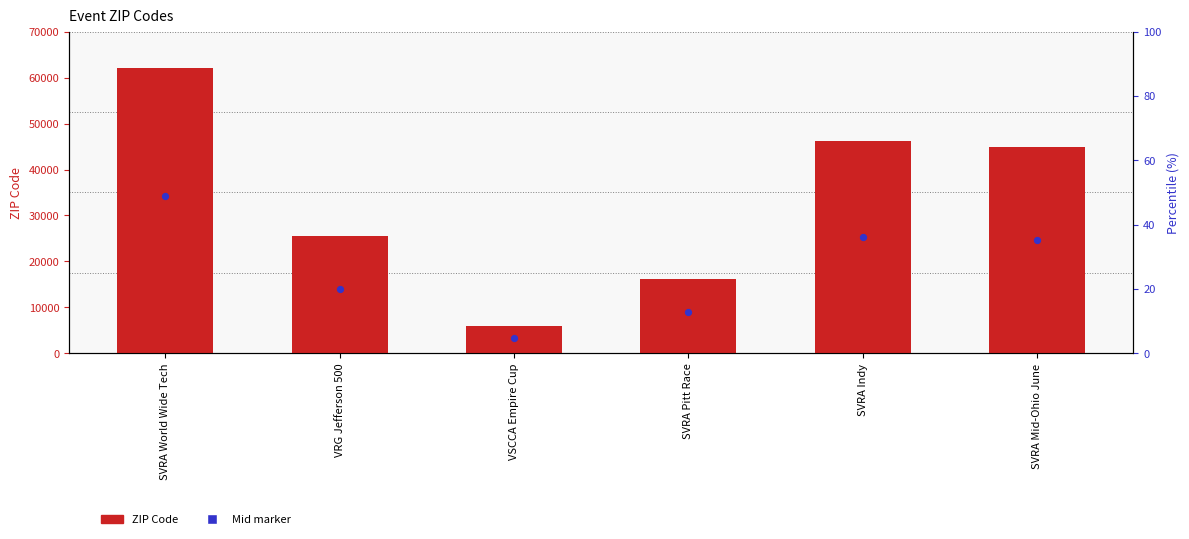

At which category is the sum across all series the highest?

SVRA World Wide Tech